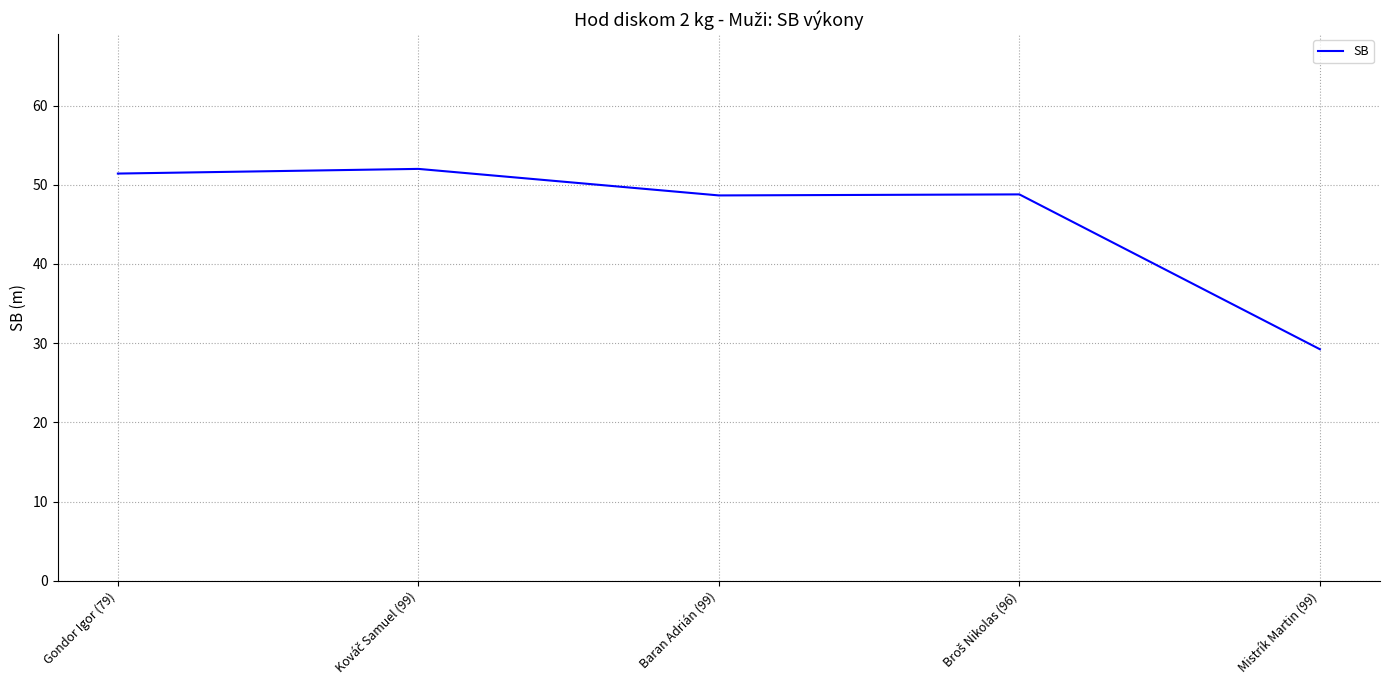

What is the sum of all values?

230.1